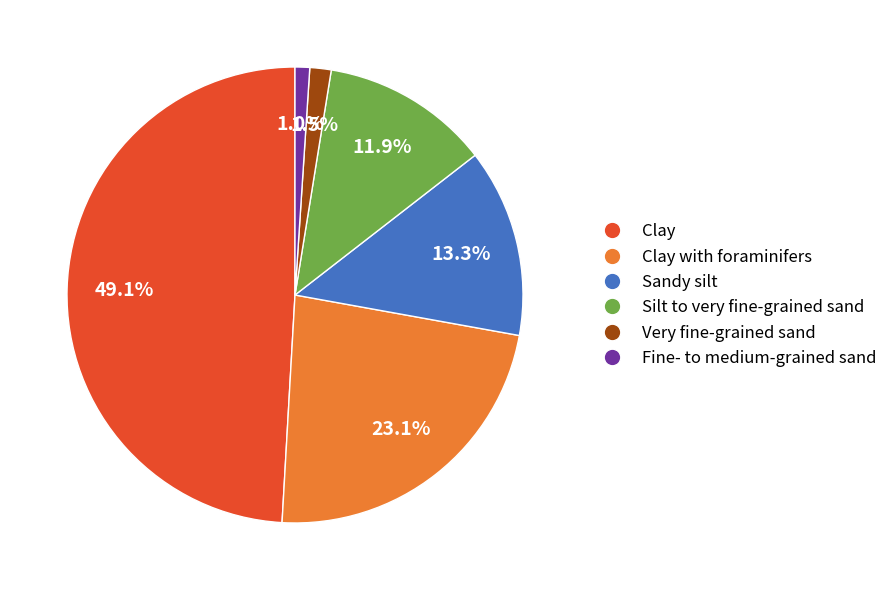

To the nearest percent, what portion does Sandy silt represent?

13%